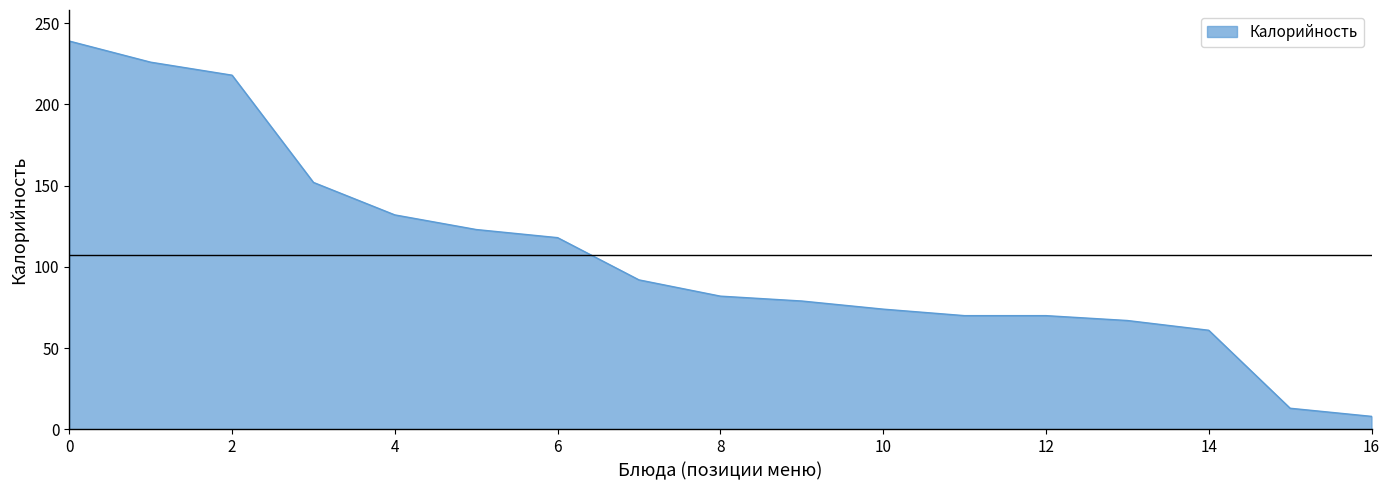

What is the smallest value displayed?

8